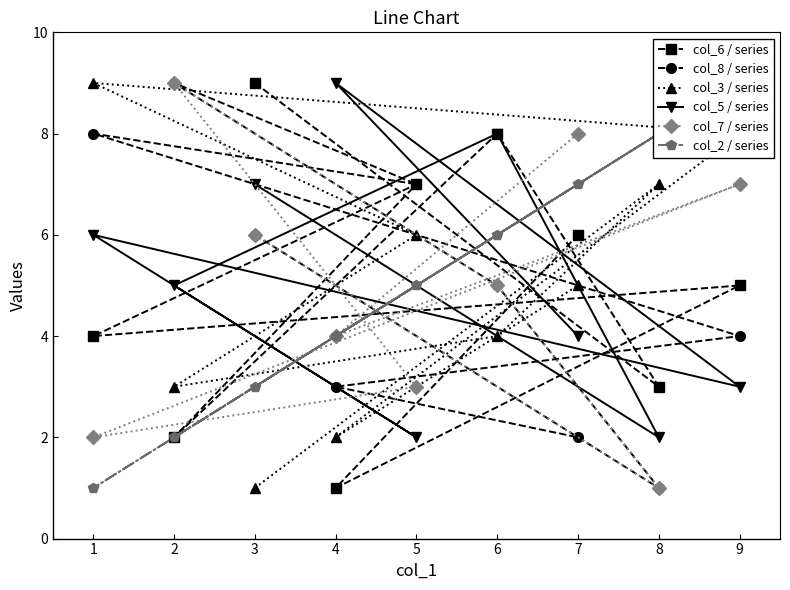

What is the difference between the col_8 / series values at 3 and 5?

1